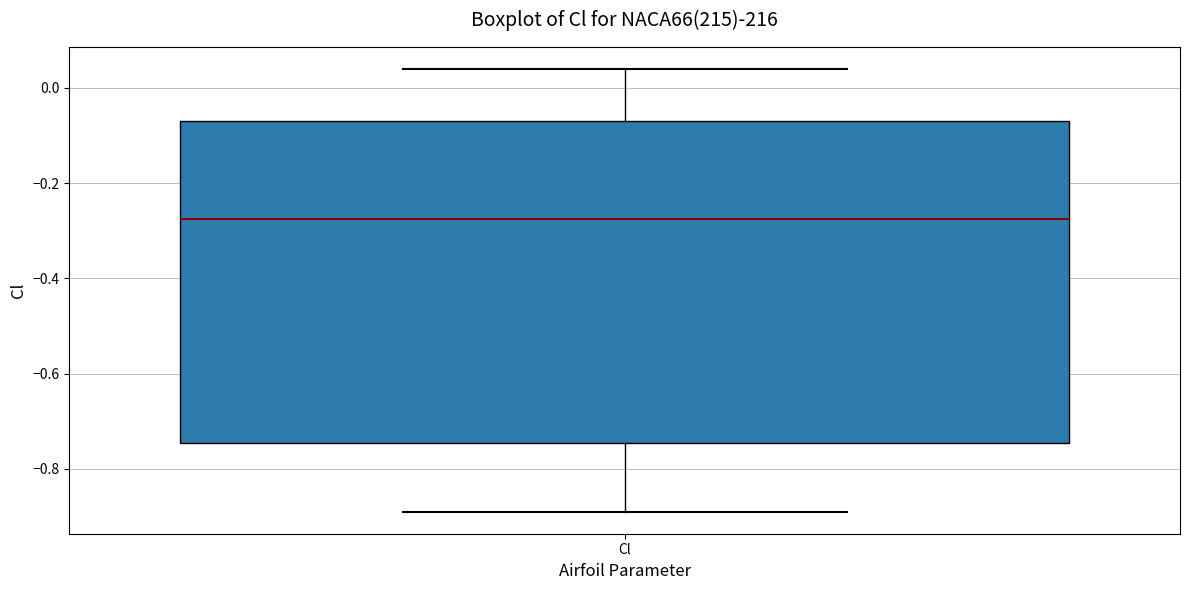

Transcribe this box plot: give where the median line is, the range the box spans, and where the two whiskers end, as read against the y-axis. The values are not printed on the chart, so give them approximately, as read against the axis.

median -0.28, box -0.74 to -0.06, whiskers -0.88 to 0.04